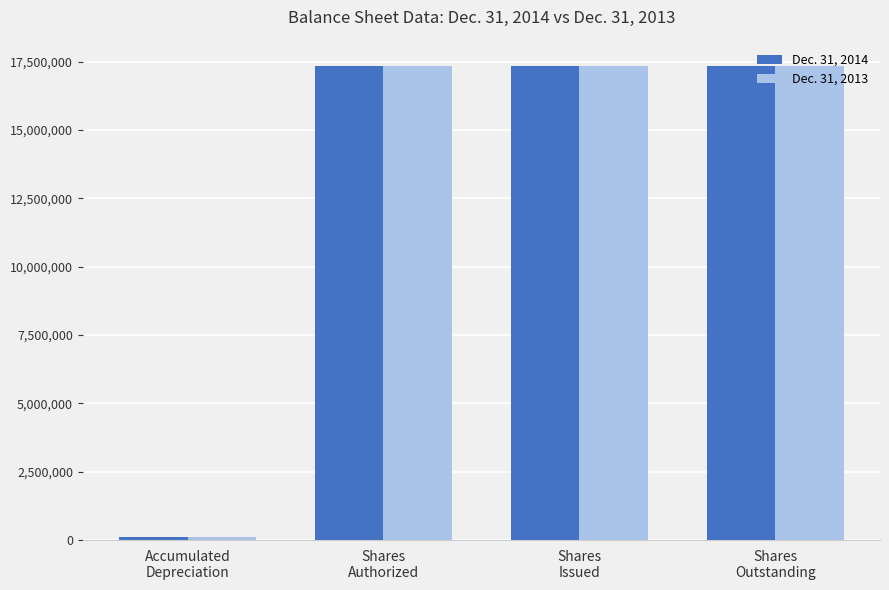

Reading right to left, list all the values displayed in this chart.

Dec. 31, 2014: Shares
Outstanding=17336226	Shares
Issued=17336226	Shares
Authorized=17336226	Accumulated
Depreciation=110277
Dec. 31, 2013: Shares
Outstanding=17336226	Shares
Issued=17336226	Shares
Authorized=17336226	Accumulated
Depreciation=95828